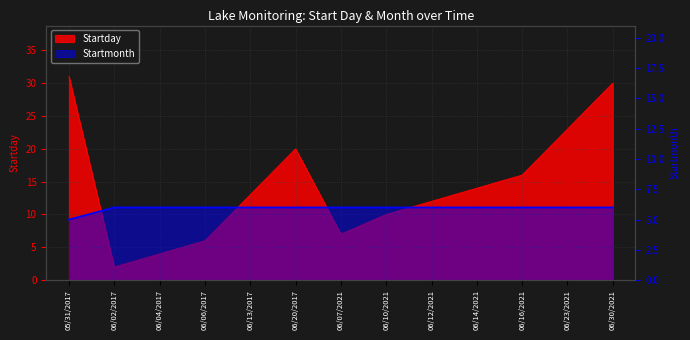

Which series has the largest range (max minus min)?

Startday